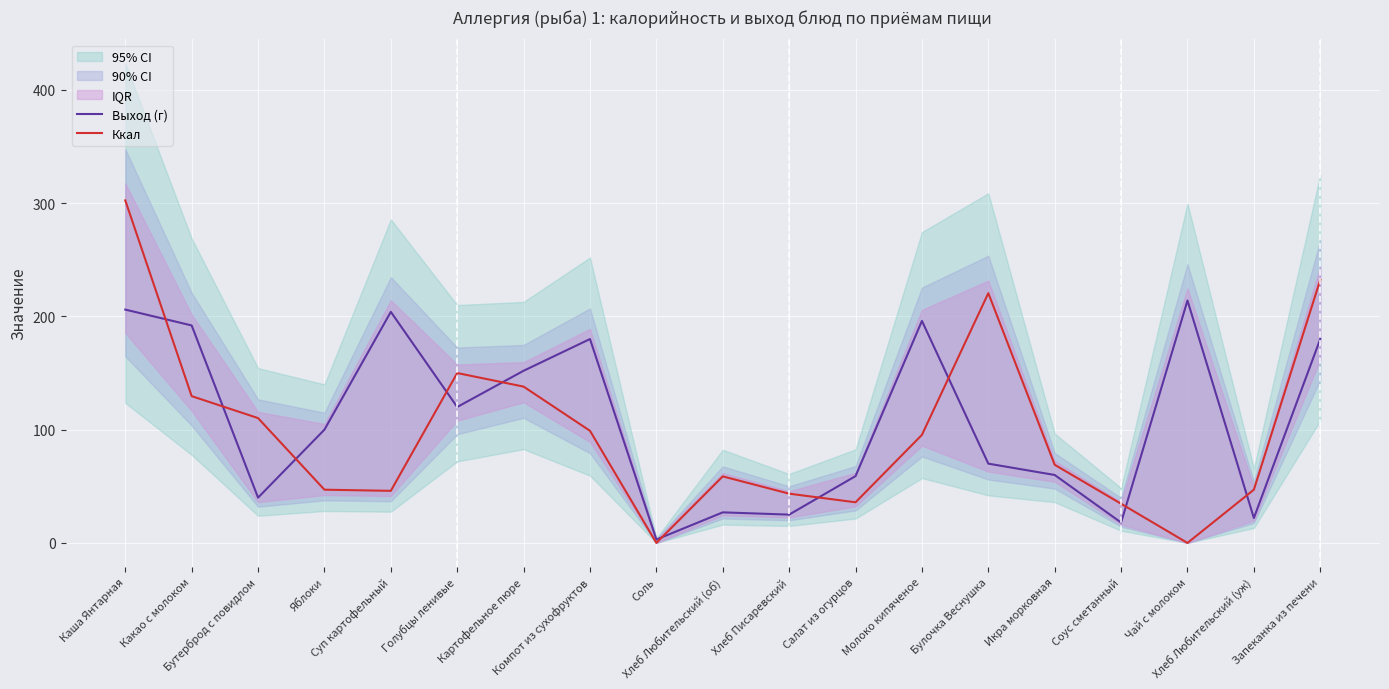

Reading right to left, transcribe all the data shown in this chart.

Выход (г): 180.0	22.0	214.0	18.0	60.0	70.0	196.0	59.0	25.0	27.0	3.0	180.0	152.0	120.0	204.0	100.0	40.0	192.0	206.0
Ккал: 232.3	47.0	0.0	34.6	69.0	220.5	95.4	35.9	43.5	58.8	0.0	99.0	138.0	150.0	46.0	47.0	110.2	129.6	302.4